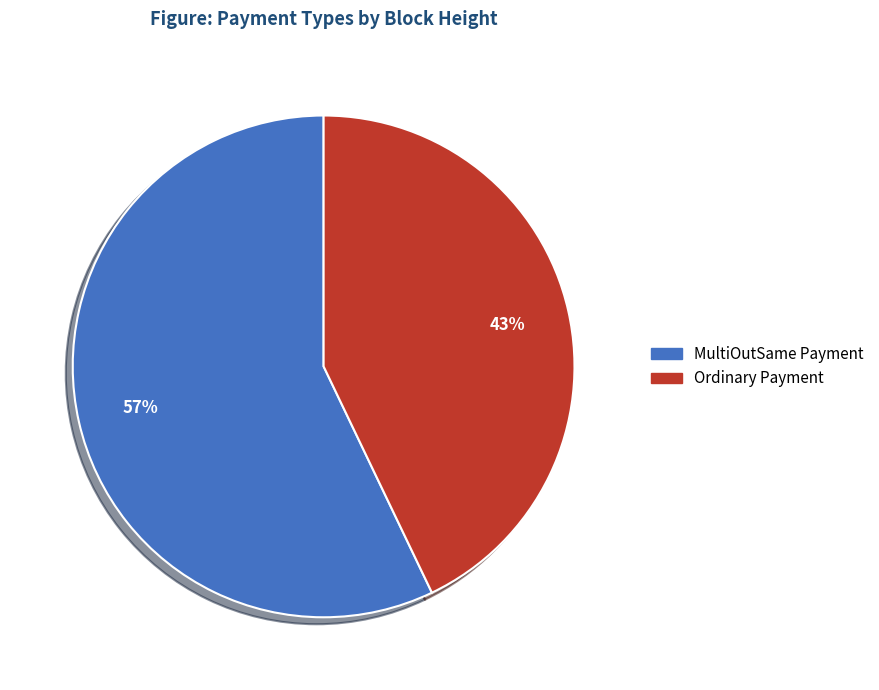

To the nearest percent, what is the average slice percentage?

50%